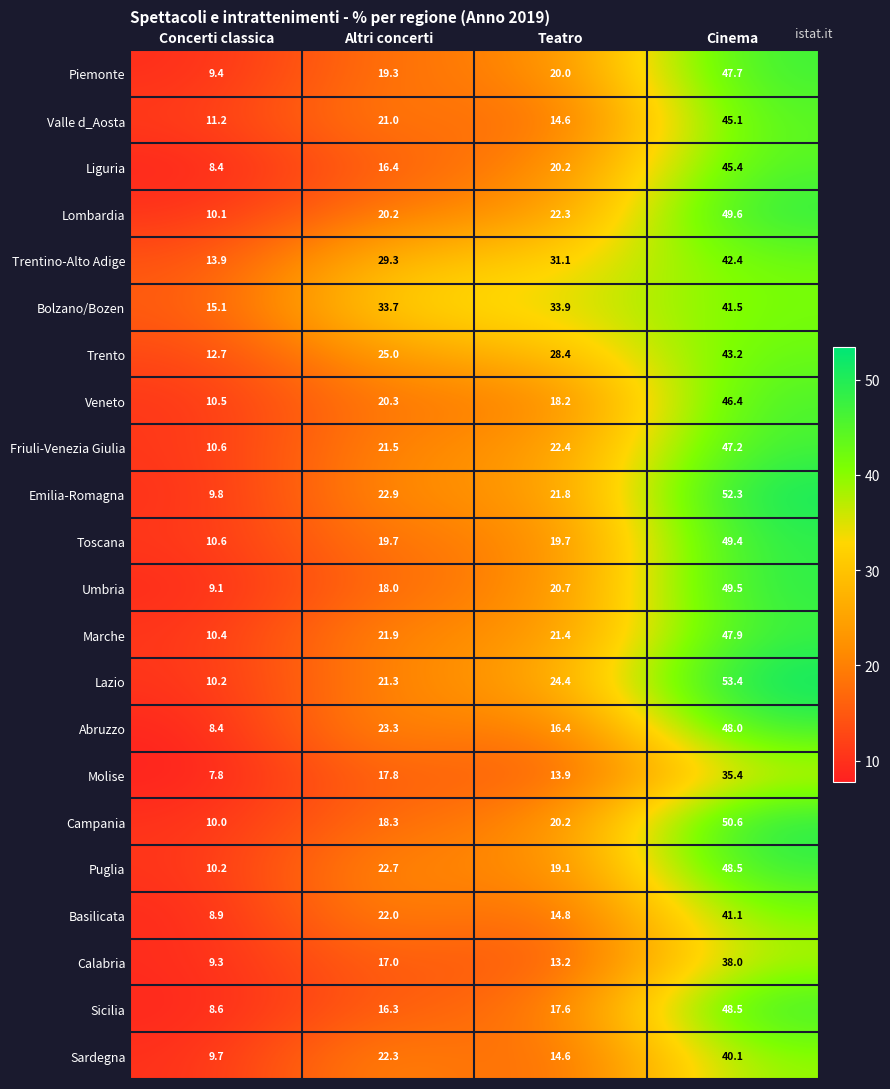

At how many categories does at least one series exceed 18?

3